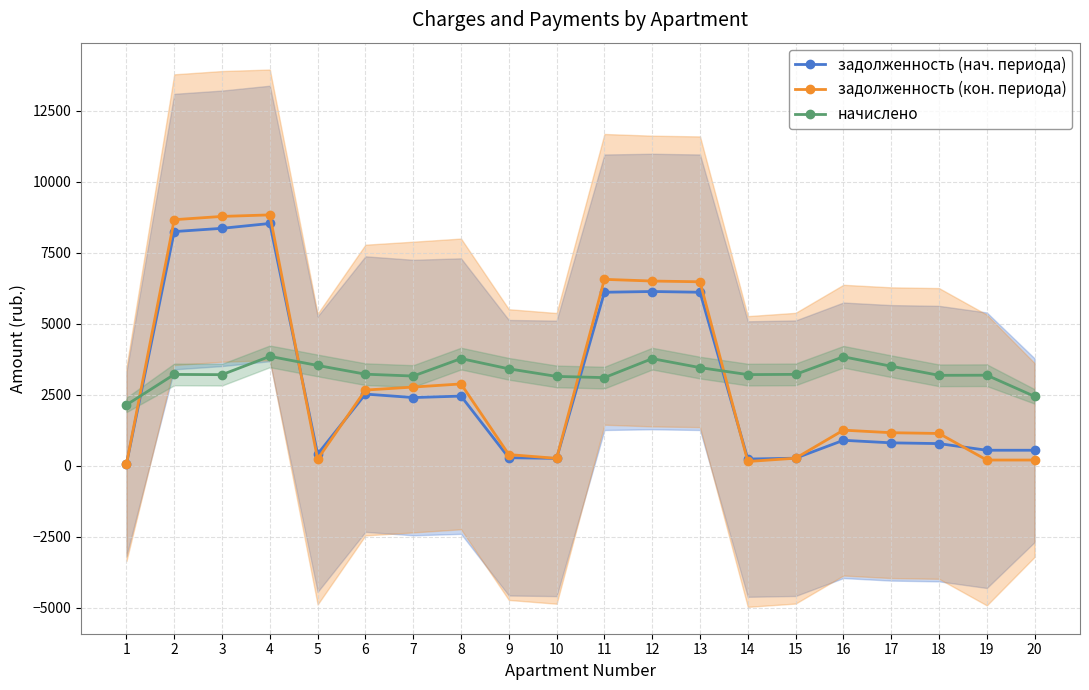

How many lines are shown in the chart?

3